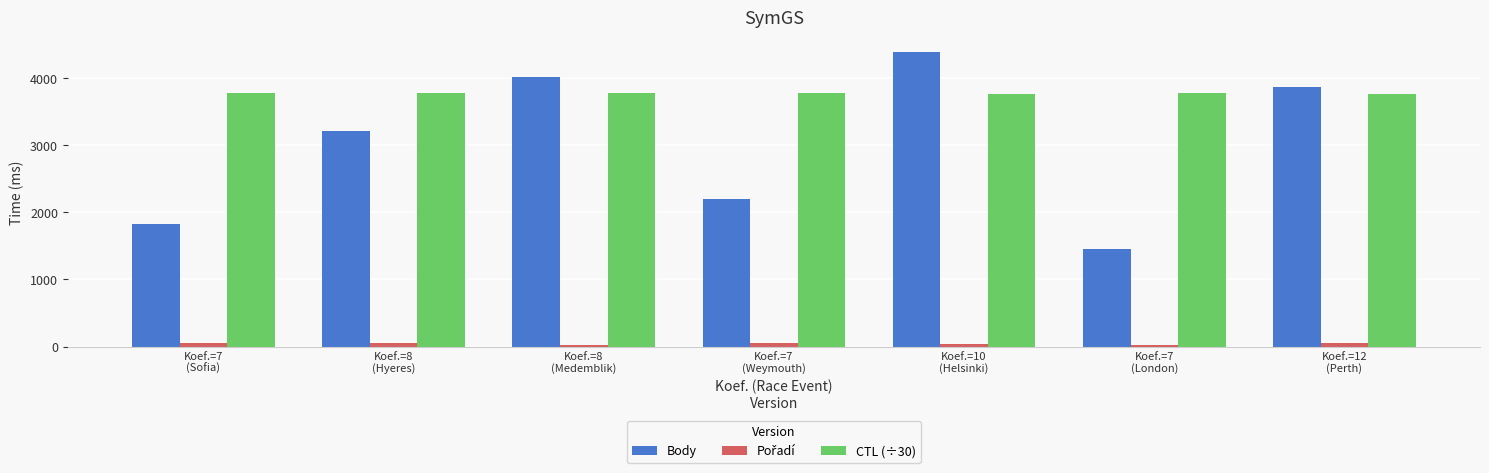

Which series has the largest range (max minus min)?

Body